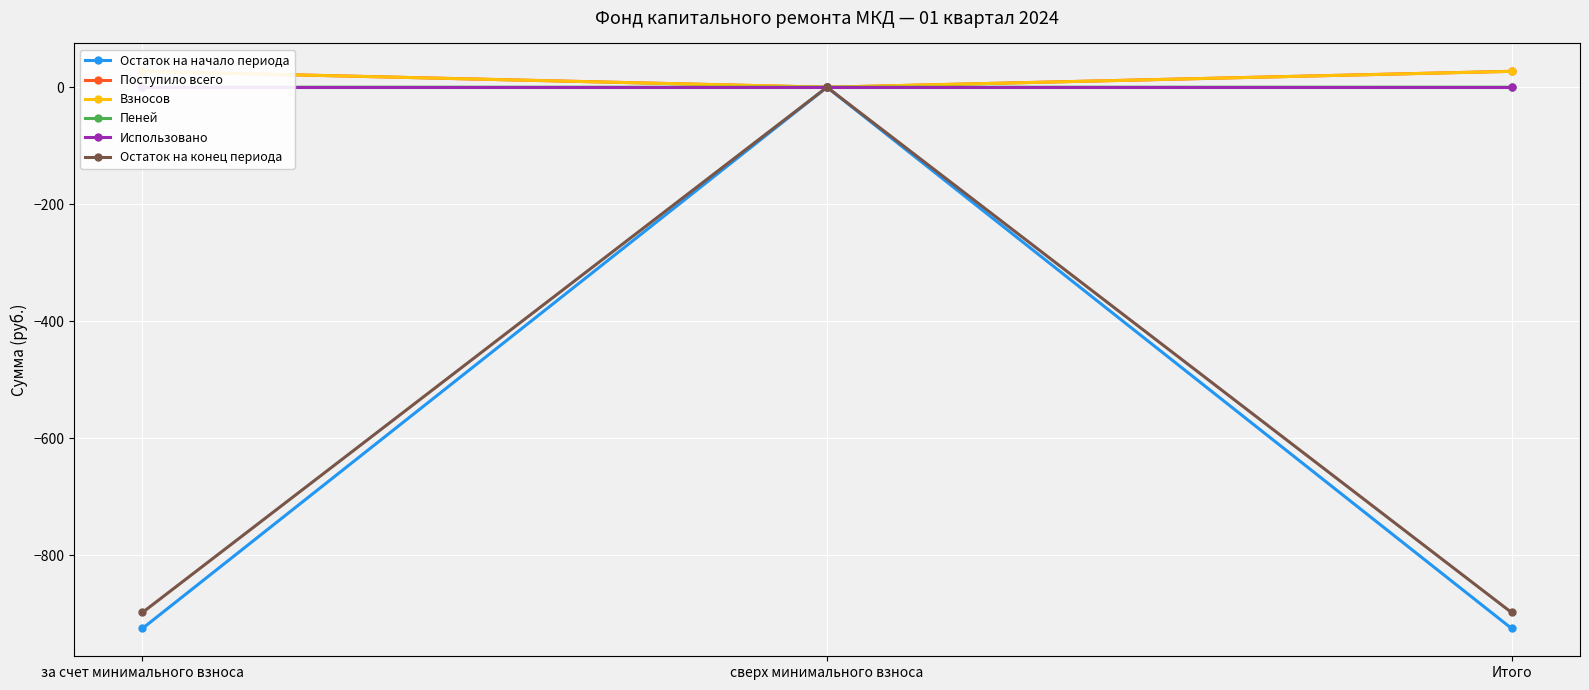

What are all the series names shown in the legend?

Остаток на начало периода, Поступило всего, Взносов, Пеней, Использовано, Остаток на конец периода